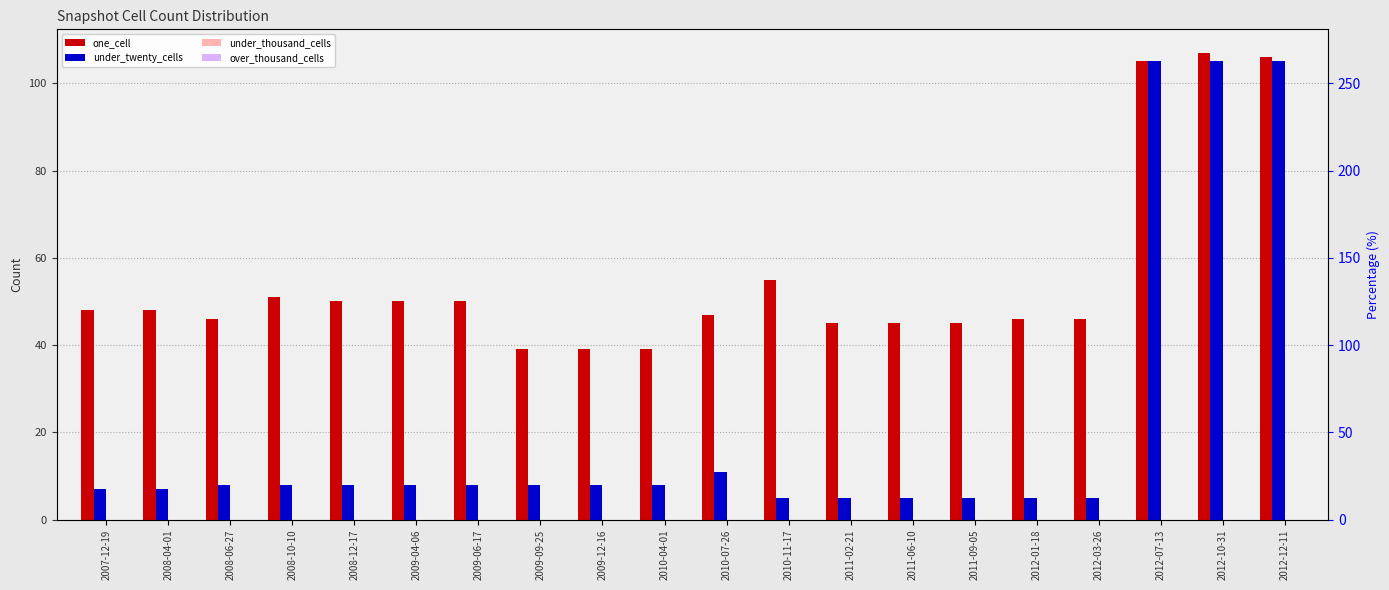

Which series changed the most between 2008-06-27 and 2012-07-13?

under_twenty_cells